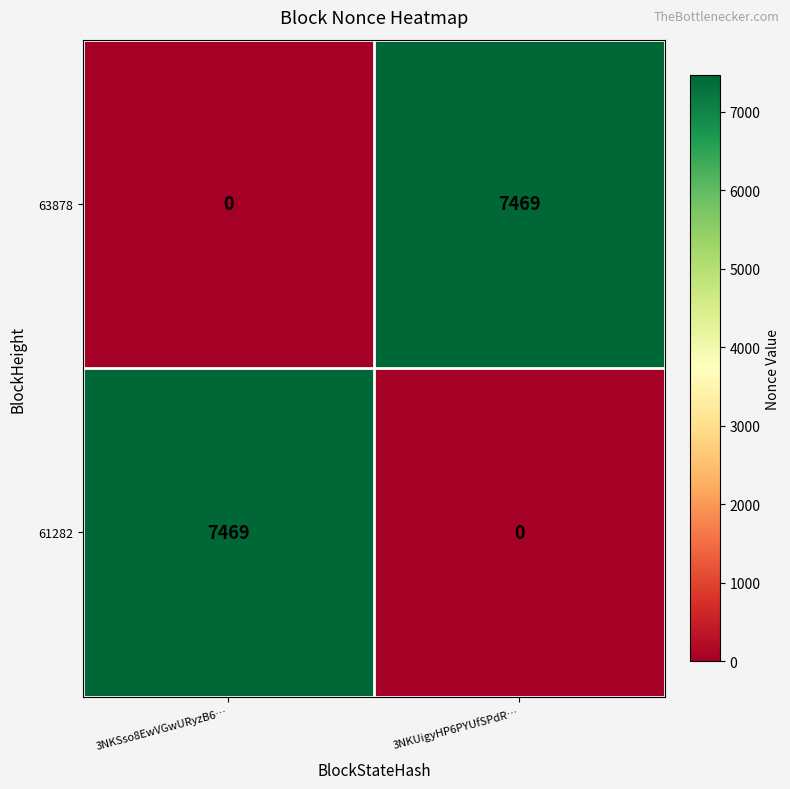

How many series are shown in this chart?

2